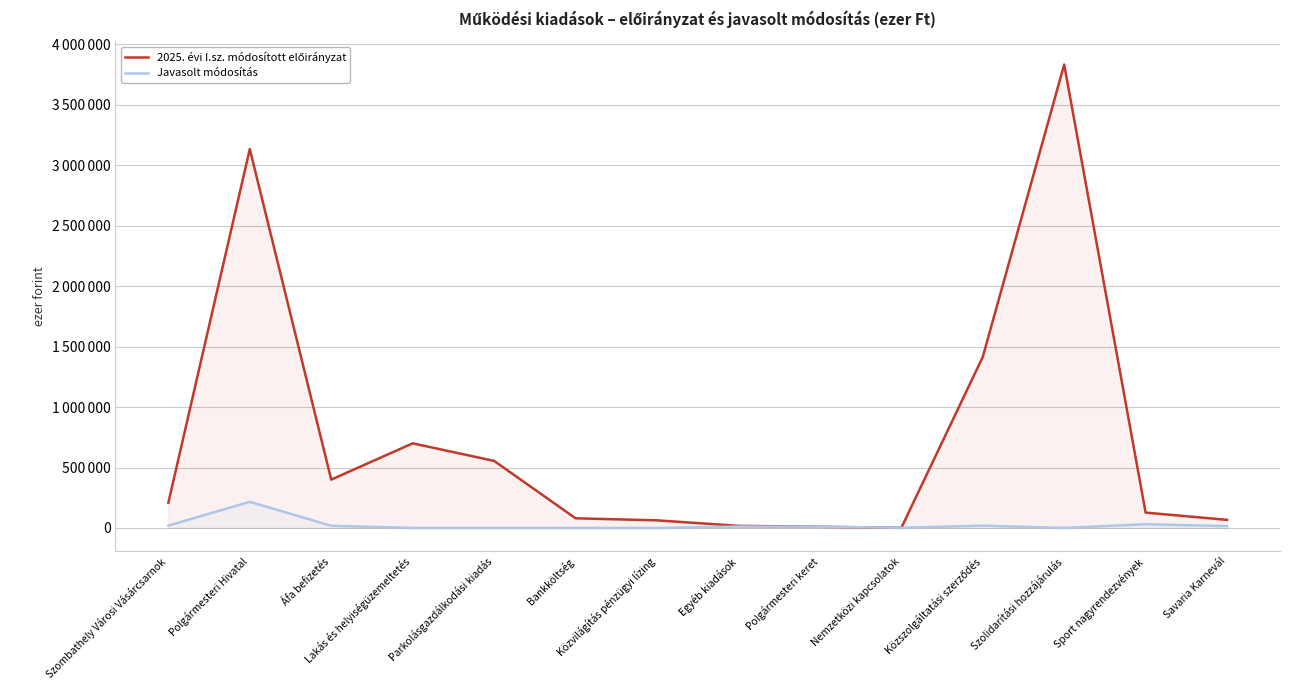

The 2025. évi I.sz. módosított előirányzat series shows 209018 at Szombathely Városi Vásárcsarnok. True or false?

True